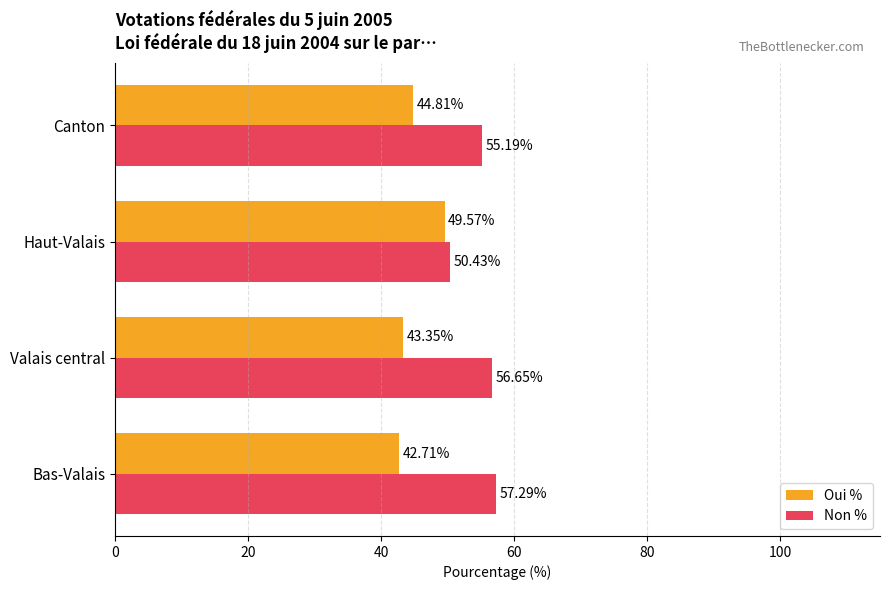

At which category does the chart reach its peak across all series?

Bas-Valais